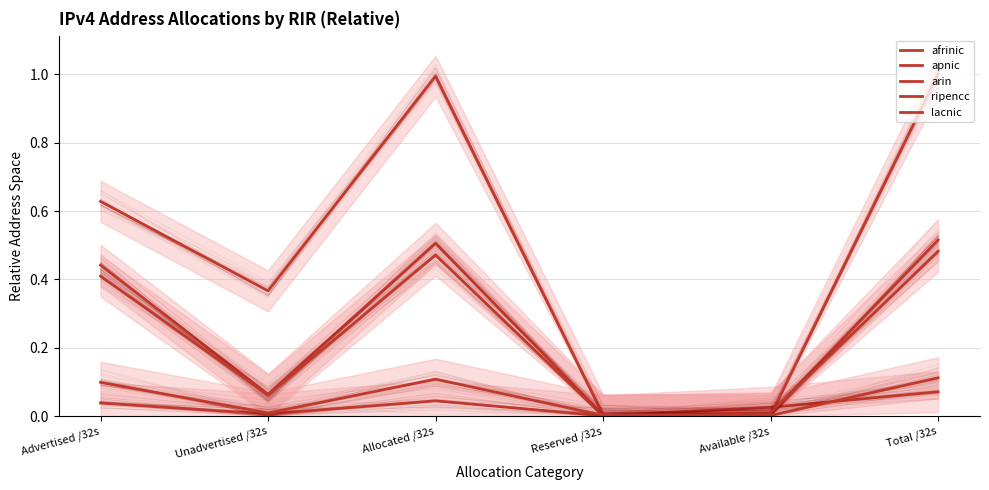

The value of afrinic at Available /32s is 0.0. True or false?

False